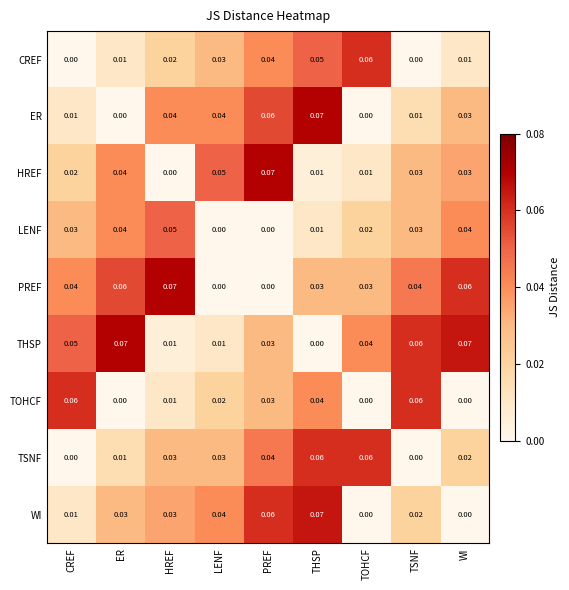

Is the value of THSP at THSP greater than the value of WI at THSP?

No